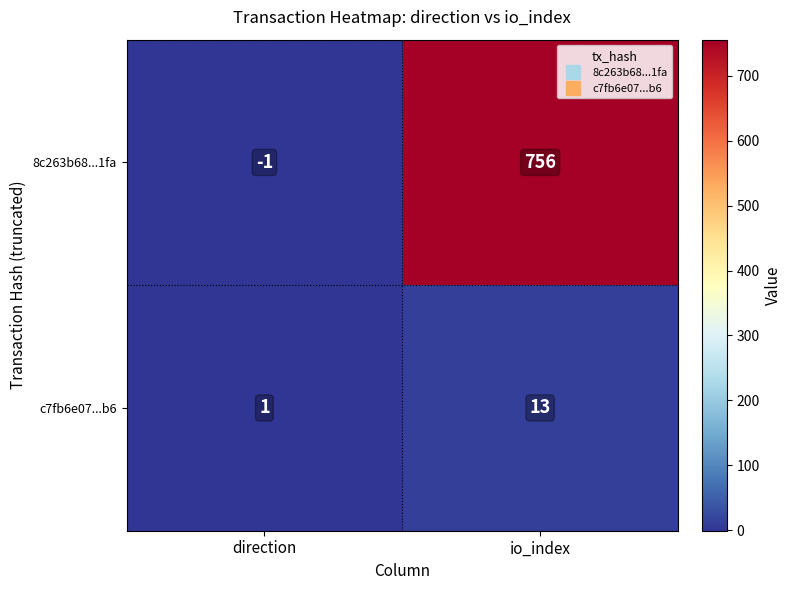

Reading left to right, list all the values displayed in this chart.

8c263b68...1fa: -1	756
c7fb6e07...b6: 1	13